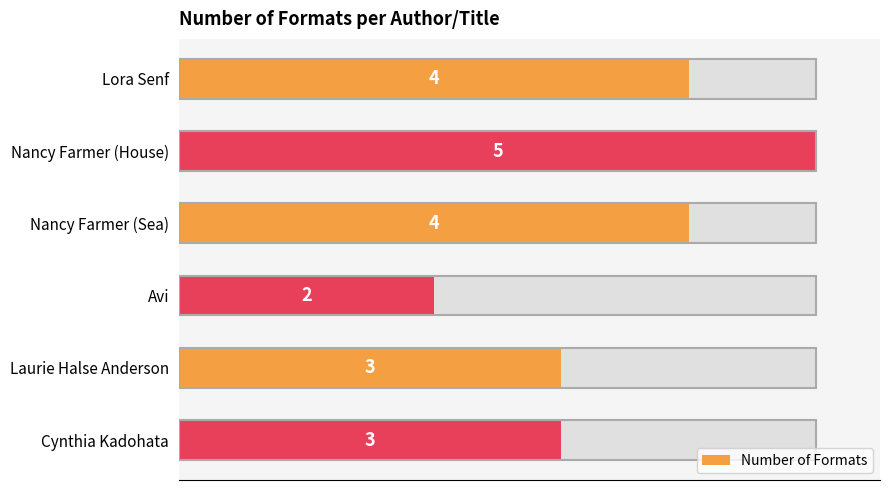

Reading left to right, what are all the values shown in this chart?

4	5	4	2	3	3